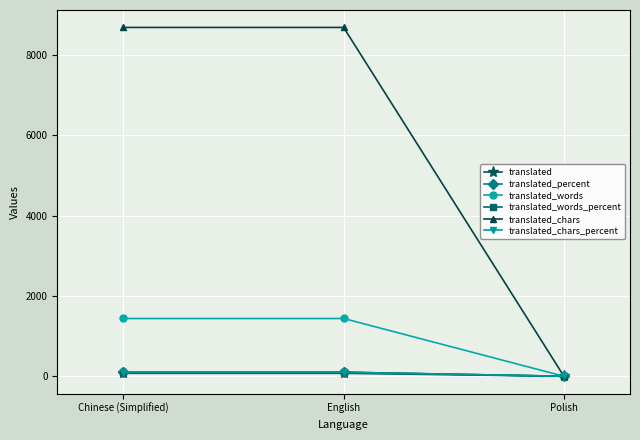

Does the chart have visible grid lines?

Yes